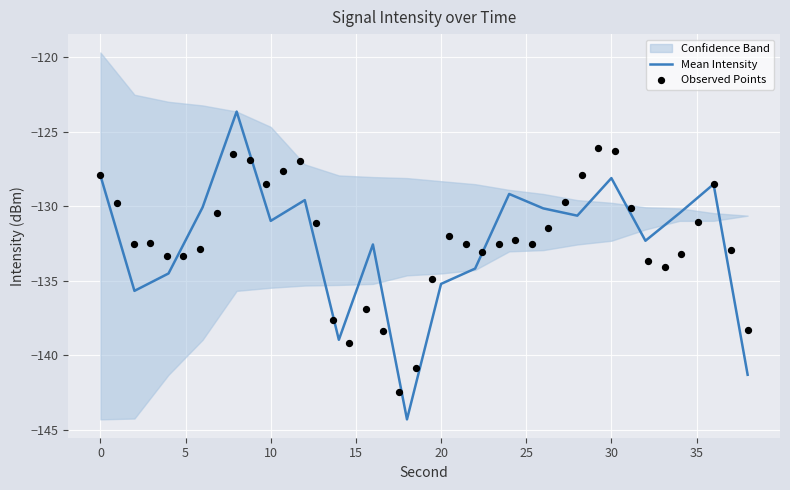

What is the highest value of the Mean Intensity series?

-123.6